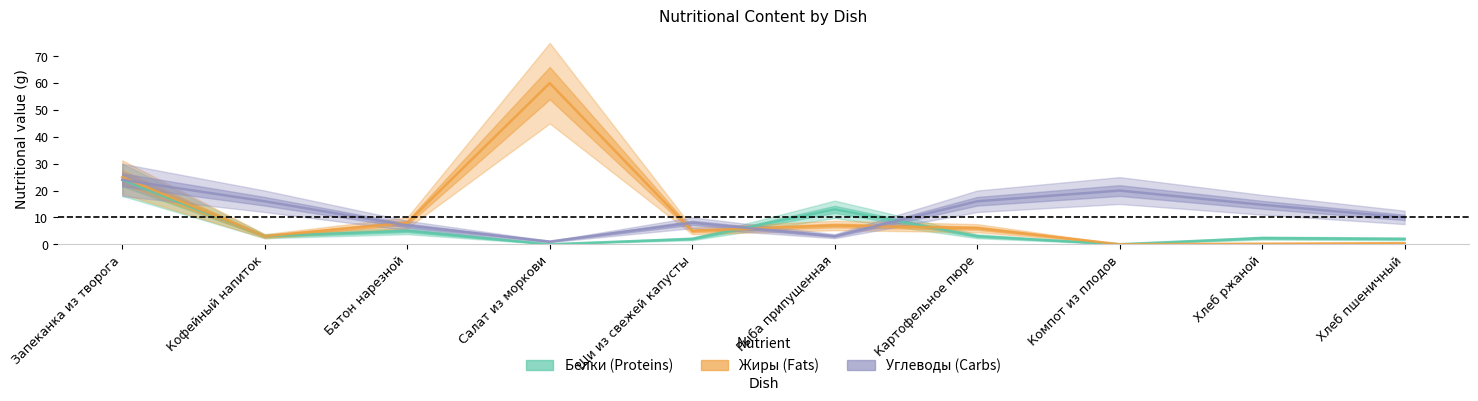

How many values in Белки (Proteins) are above zero?

8